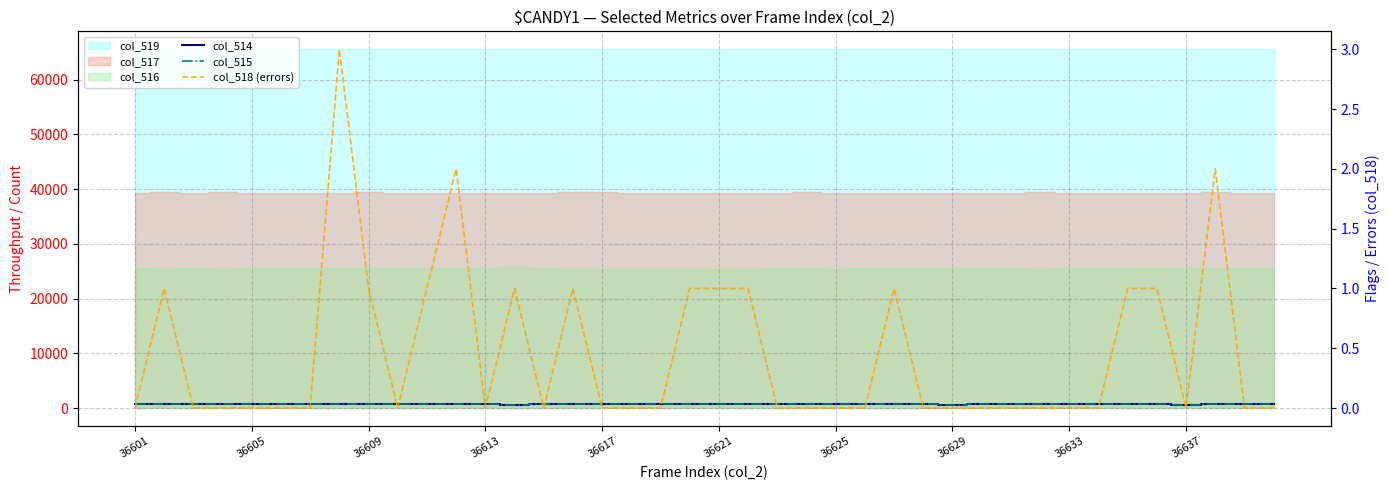

What is the difference between the highest and lowest values at 14?

678